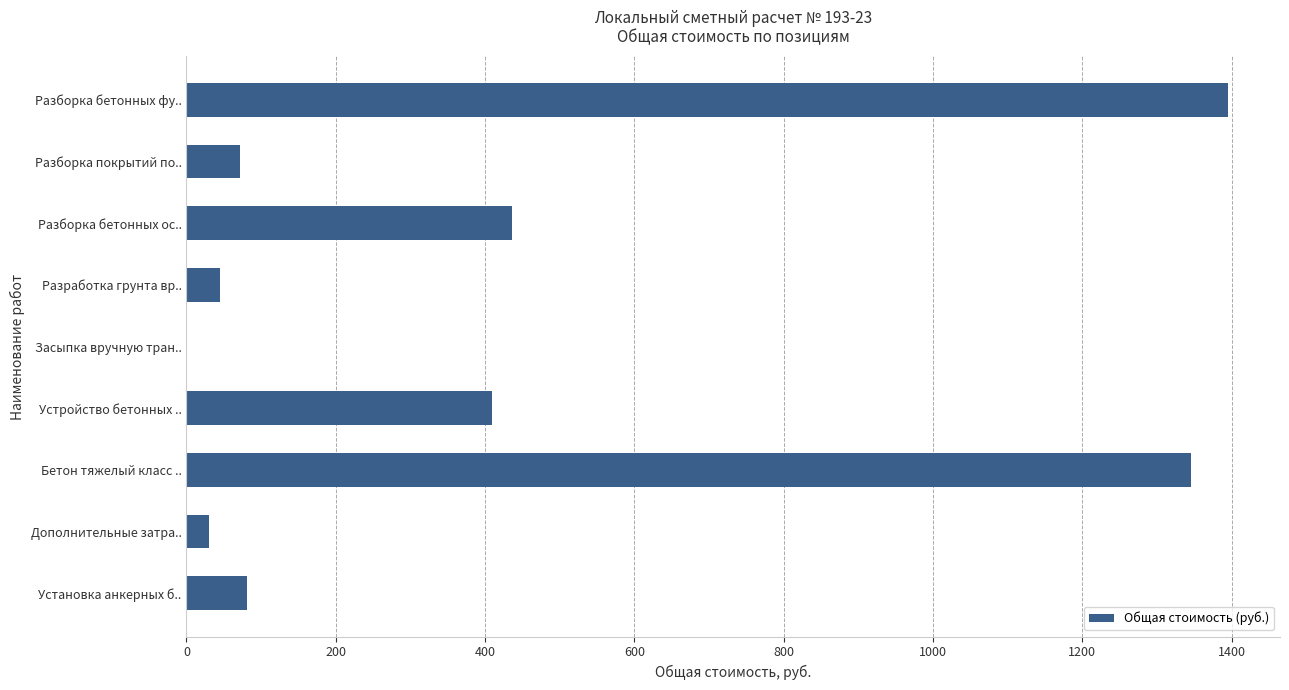

What is the sum of the values at Разборка покрытий по.. and Установка анкерных б..?

153.2